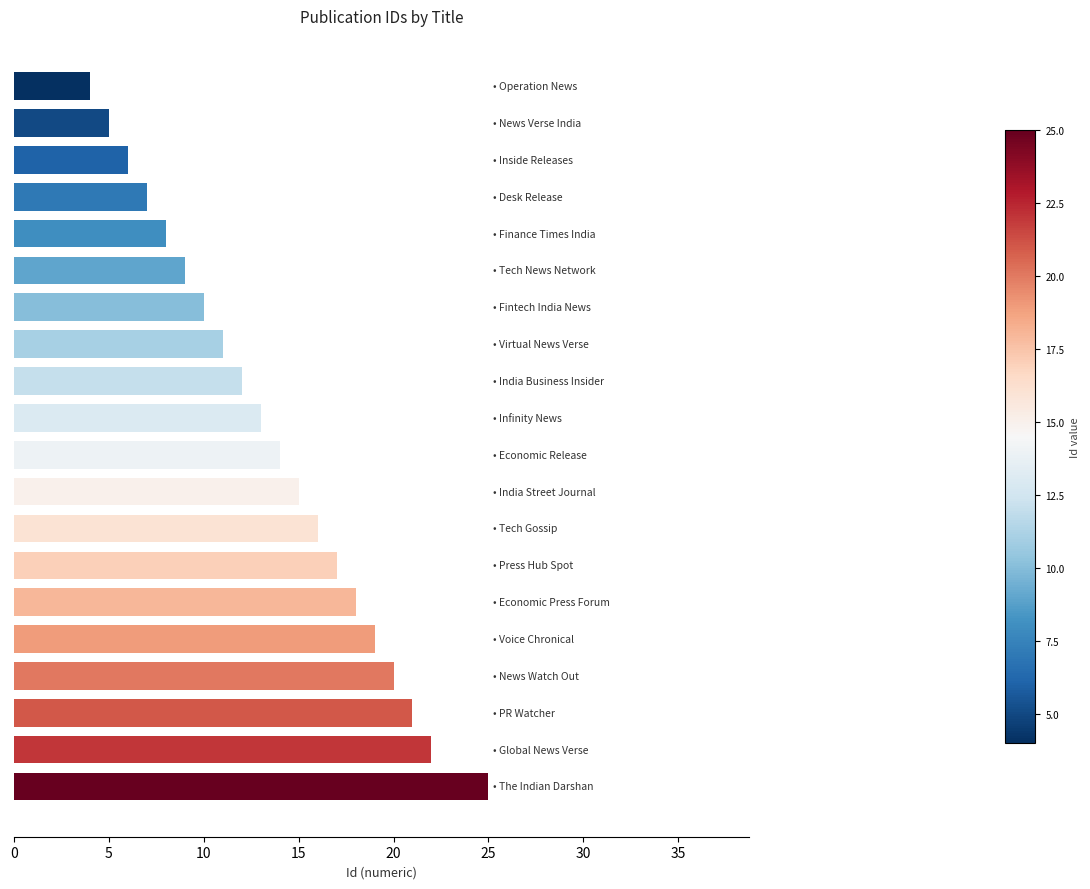

What is the average value?

14